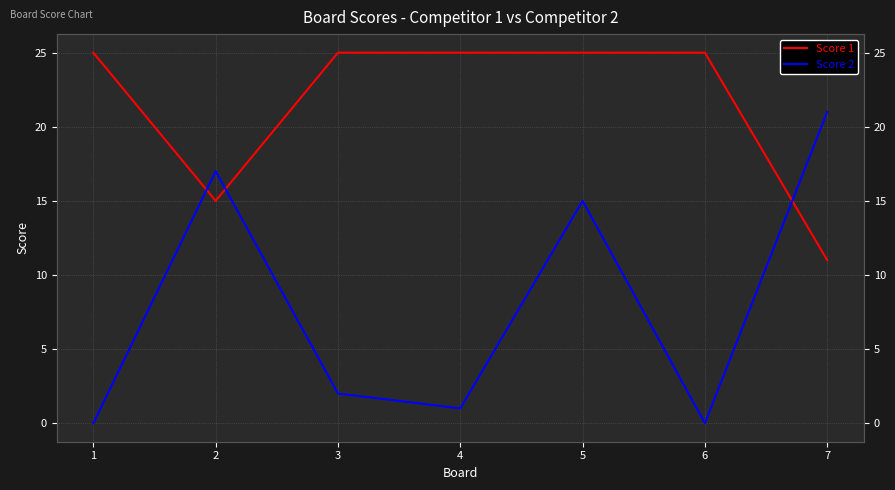

True or false: Score 2 has a value of 0 at 4.

False